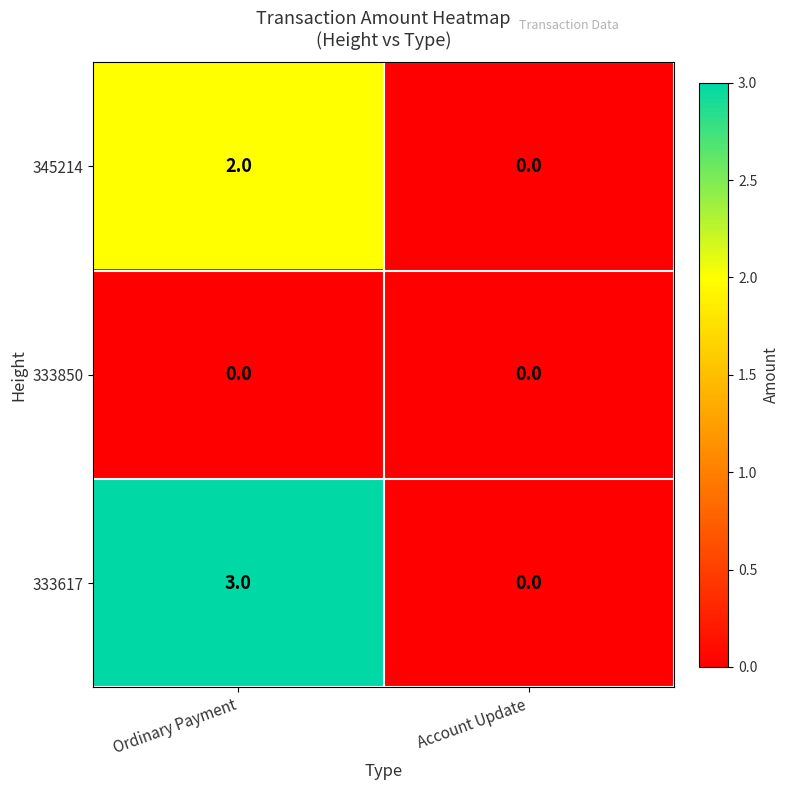

At which category is the sum across all series the highest?

Ordinary Payment